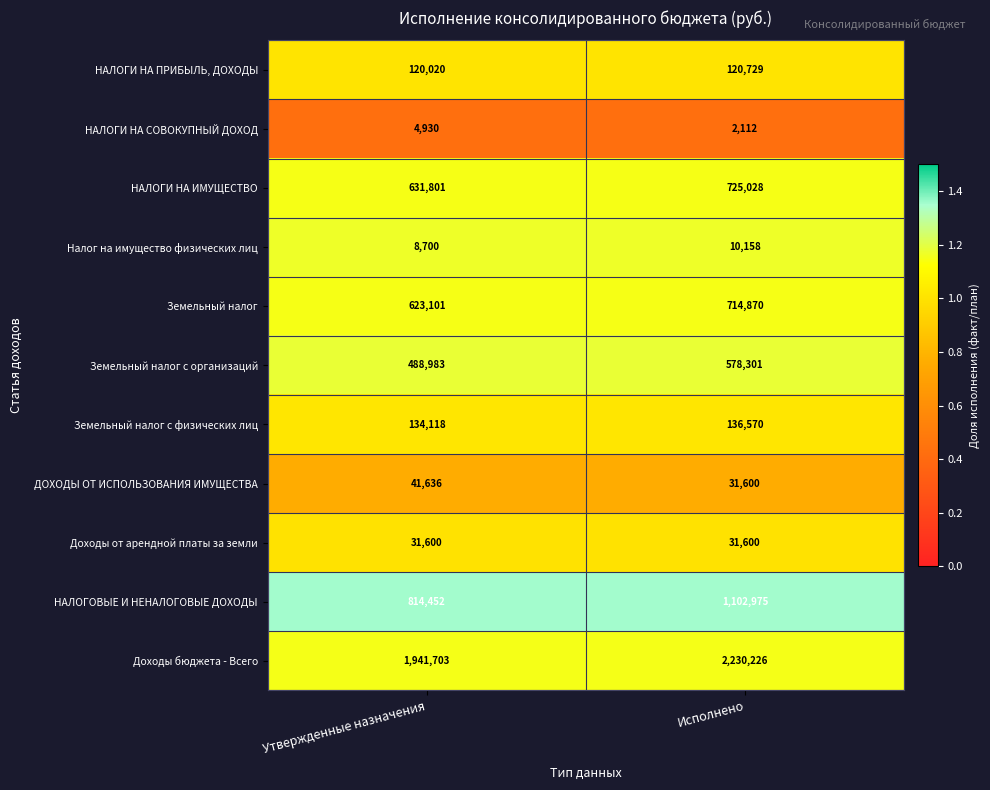

At which label does Земельный налог с организаций reach its minimum?

Утвержденные назначения